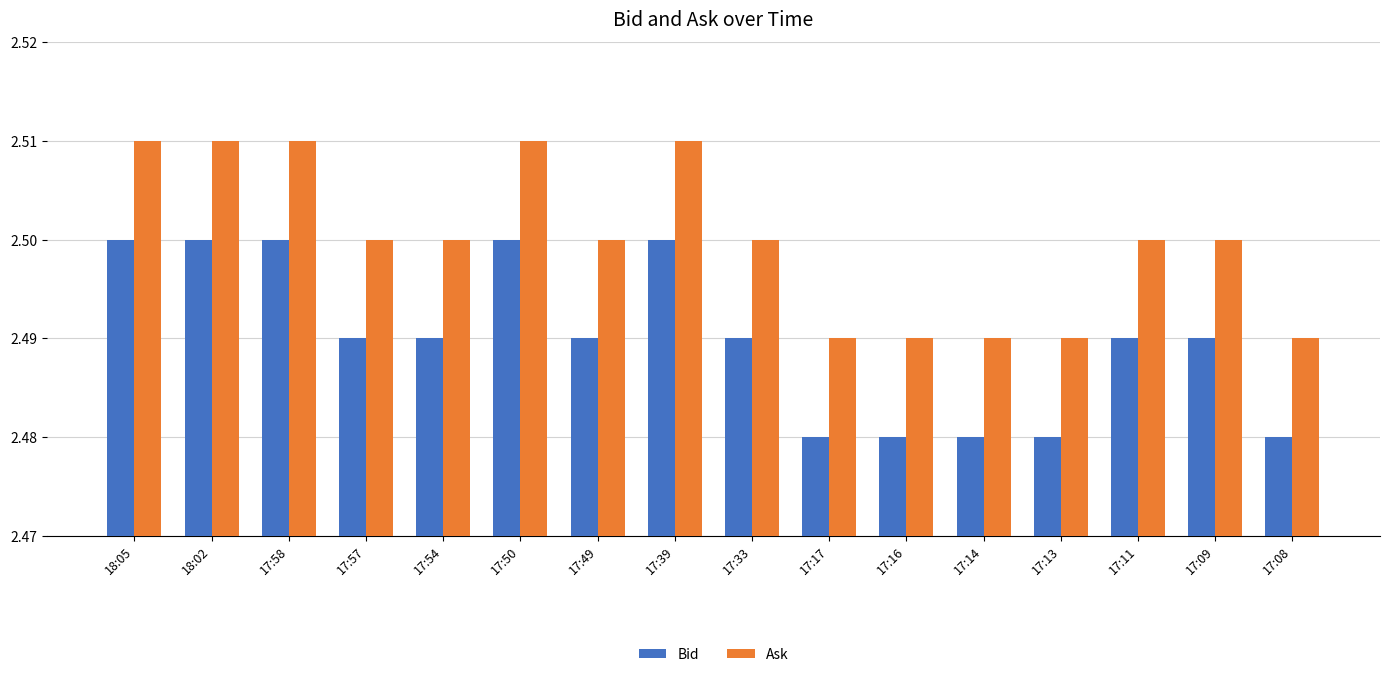

Is it true that Bid equals 3.5 at 17:14?

False